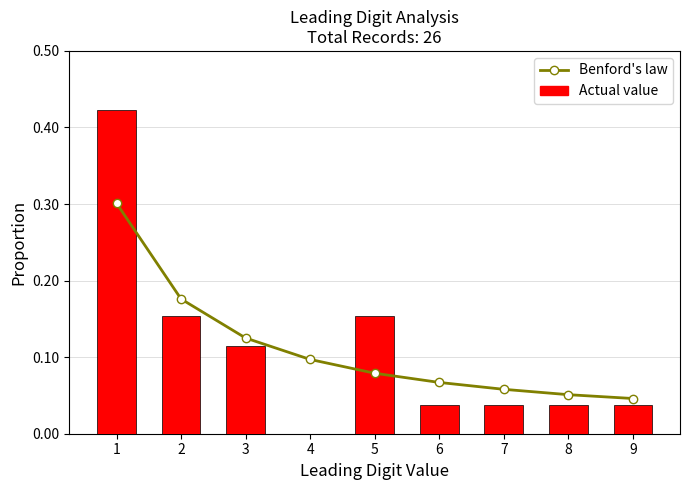

Is it true that Actual value equals 0.0 at 6?

True